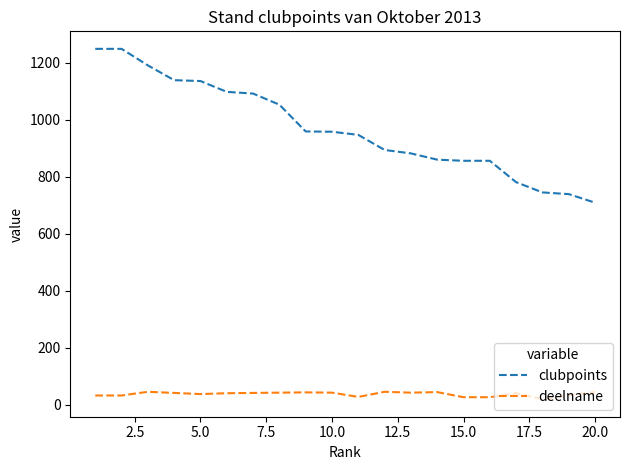

True or false: deelname has more than 1 interior local peaks.

True